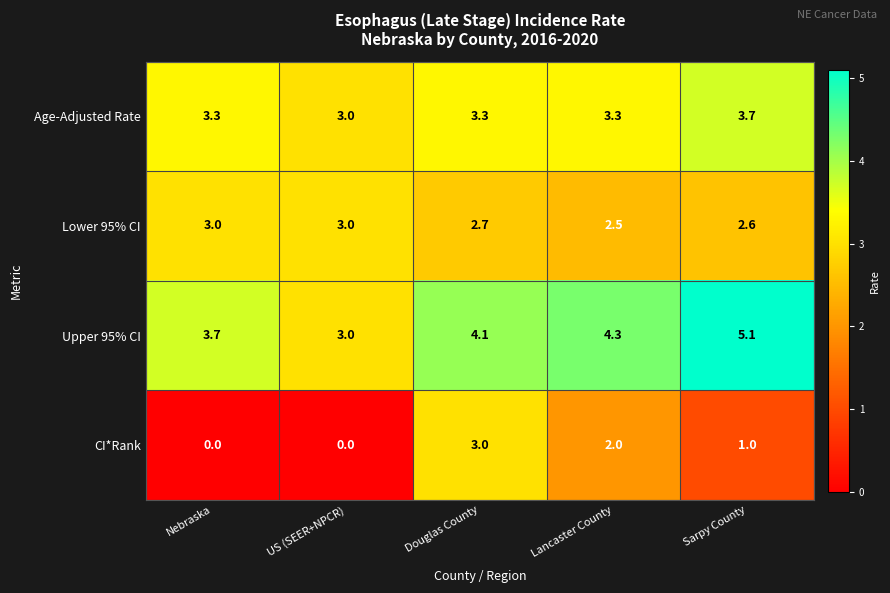

What is the spread (max minus min) of values at Nebraska?

3.7